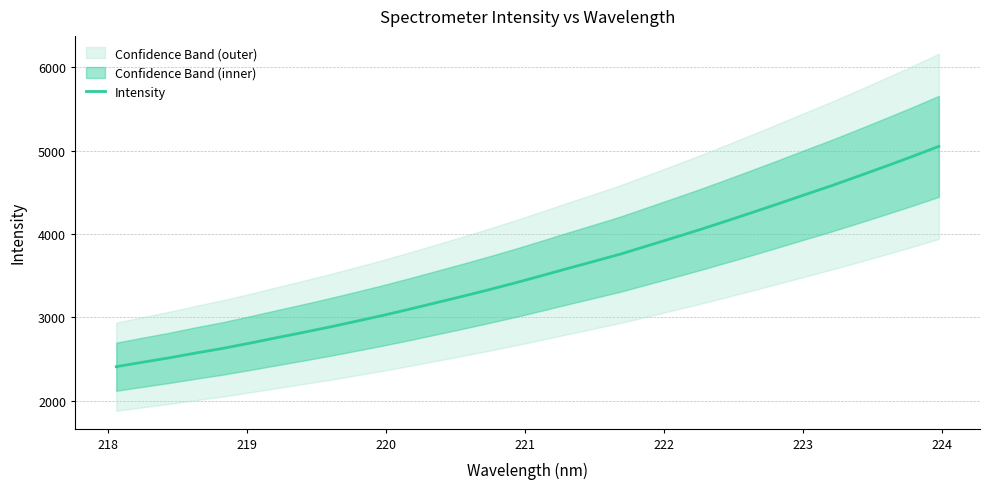

What is the maximum value for Intensity?

5052.3